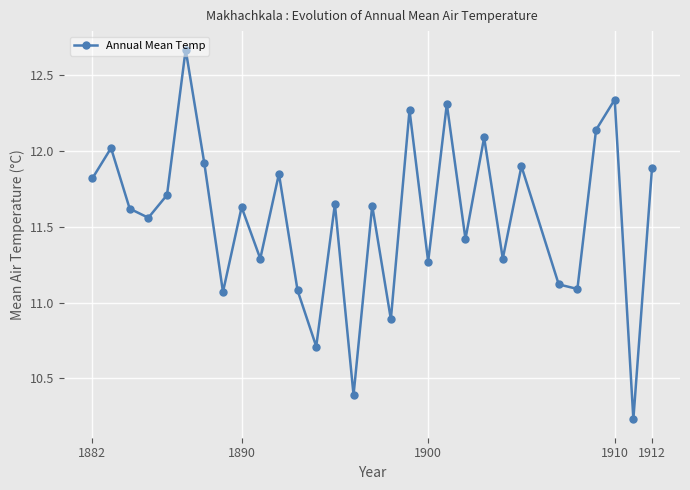

How many interior local peaks (higher than both neighbors) does the data have?

11